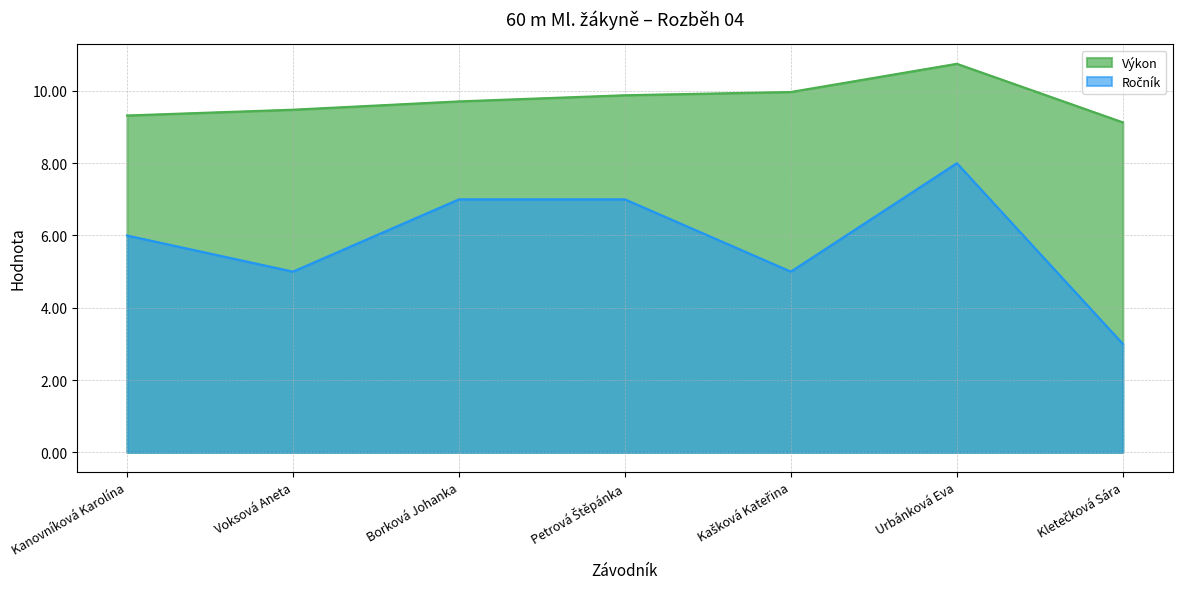

What is the maximum value for Výkon?

10.8